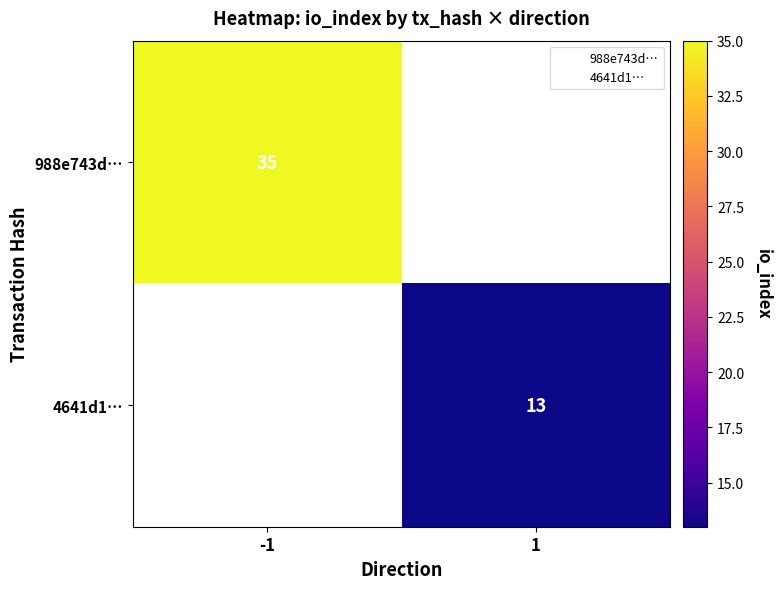

What is the smallest value displayed?

13.0